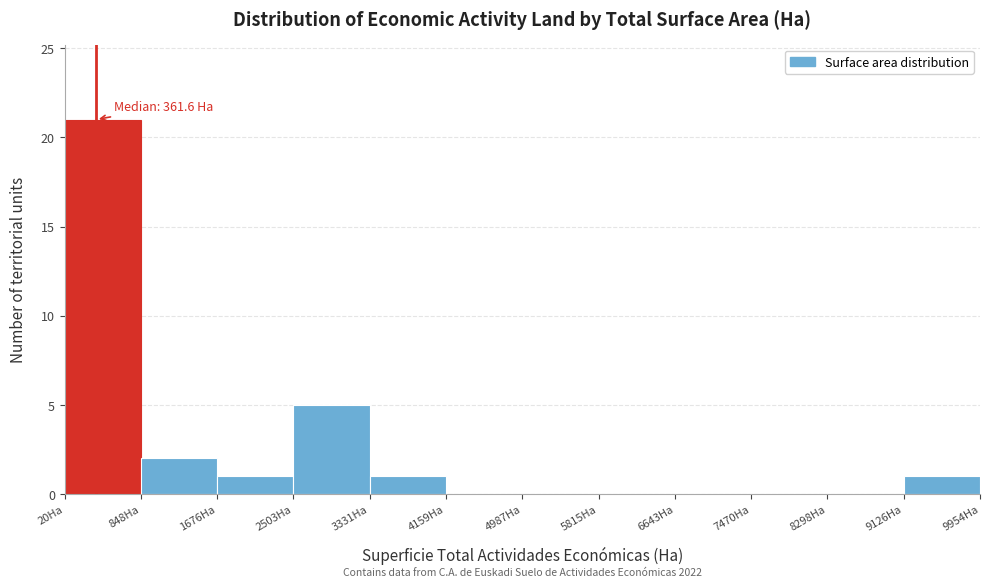

Over which range of the x-axis is the bar tallest?

0 to 800